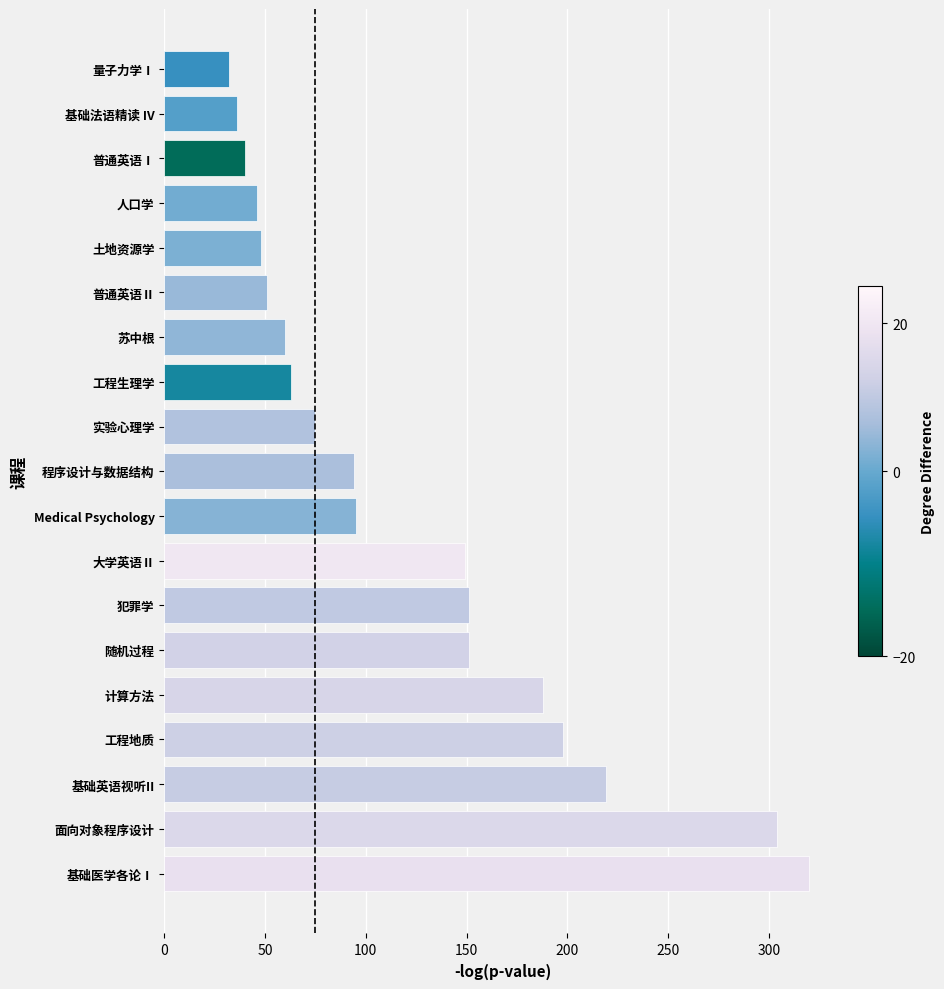

What is the approximate value at 基础医学各论Ⅰ?

320